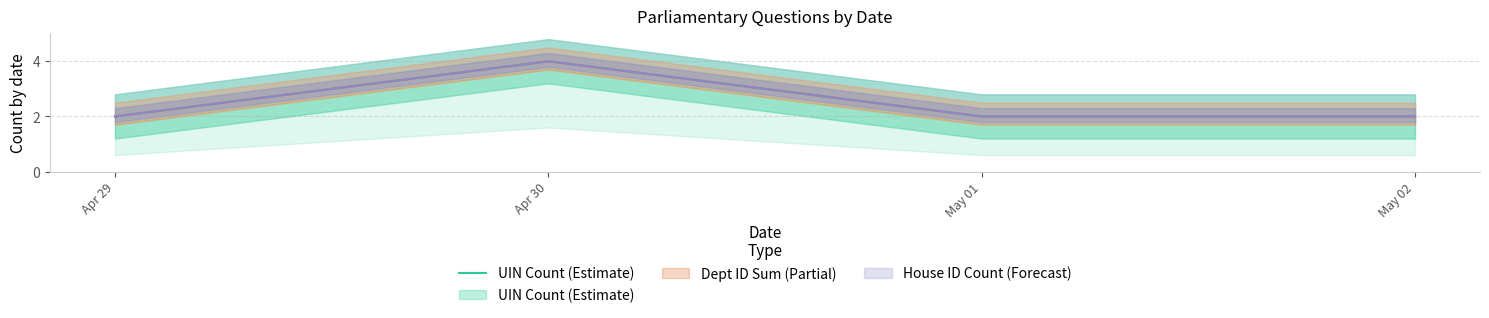

Reading left to right, extract all data points from this chart.

2	4	2	2